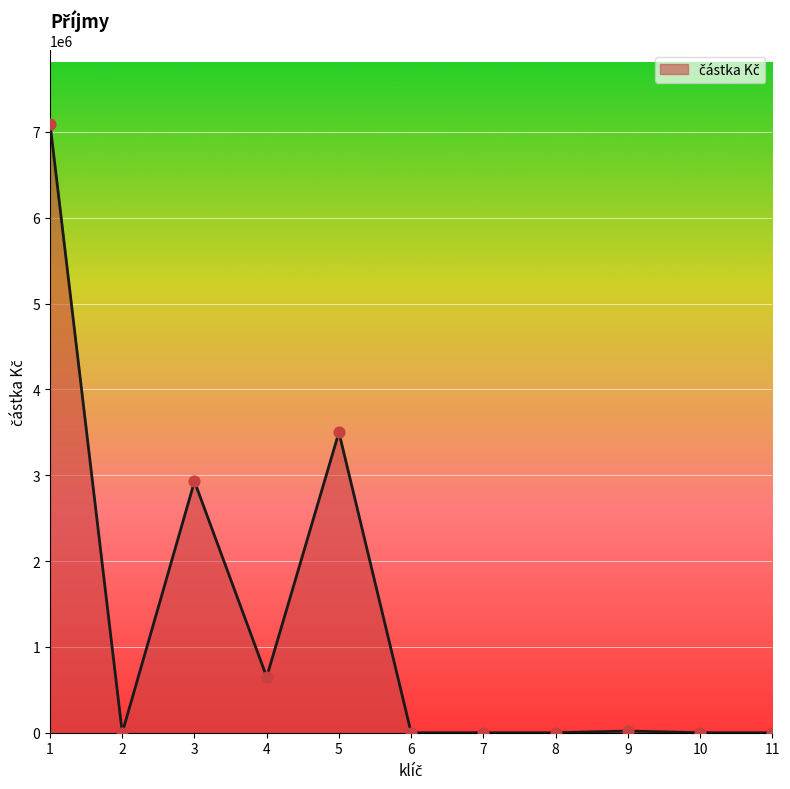

The value at 2 is 0. True or false?

True